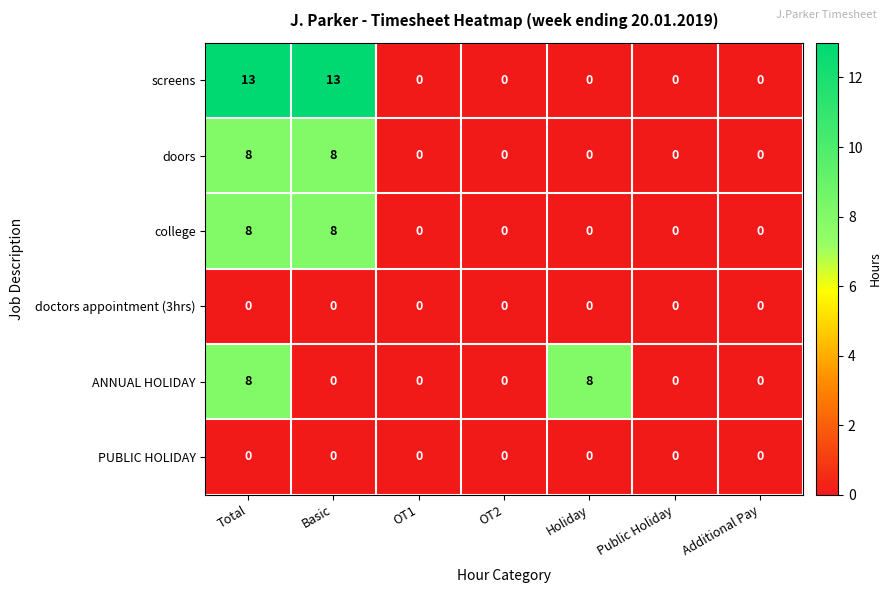

At which category is the sum across all series the highest?

Total